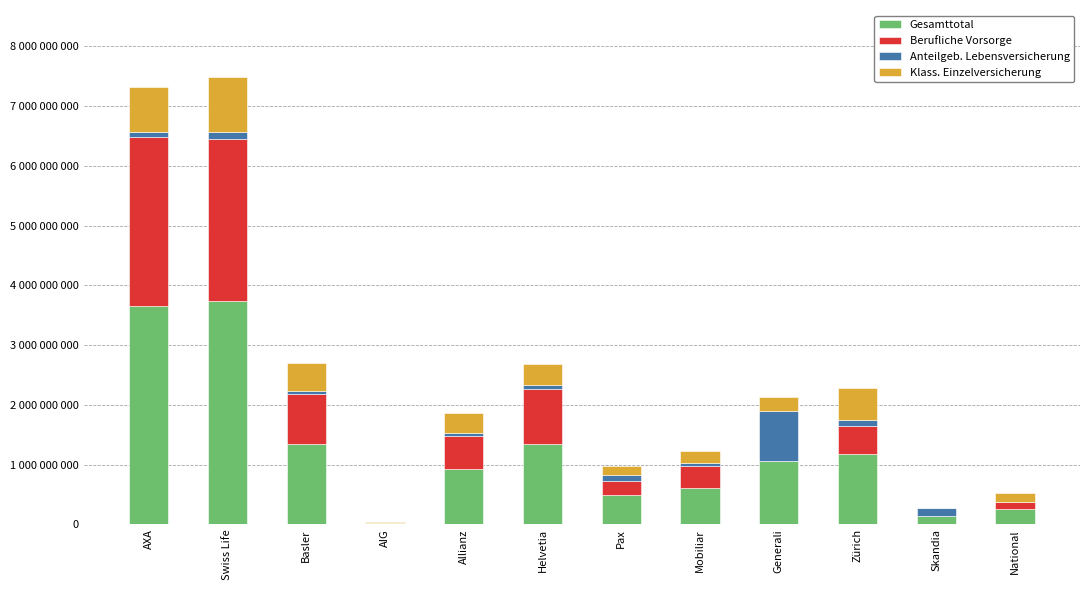

Rank the series by their average value, from highest to lowest.

Gesamttotal, Berufliche Vorsorge, Klass. Einzelversicherung, Anteilgeb. Lebensversicherung